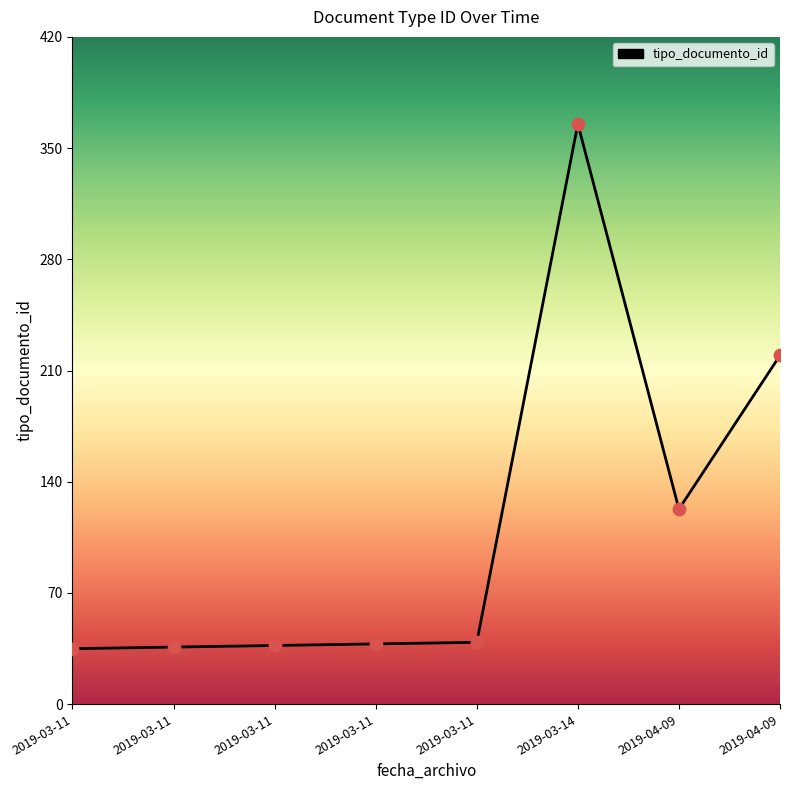

Does the chart have visible grid lines?

No